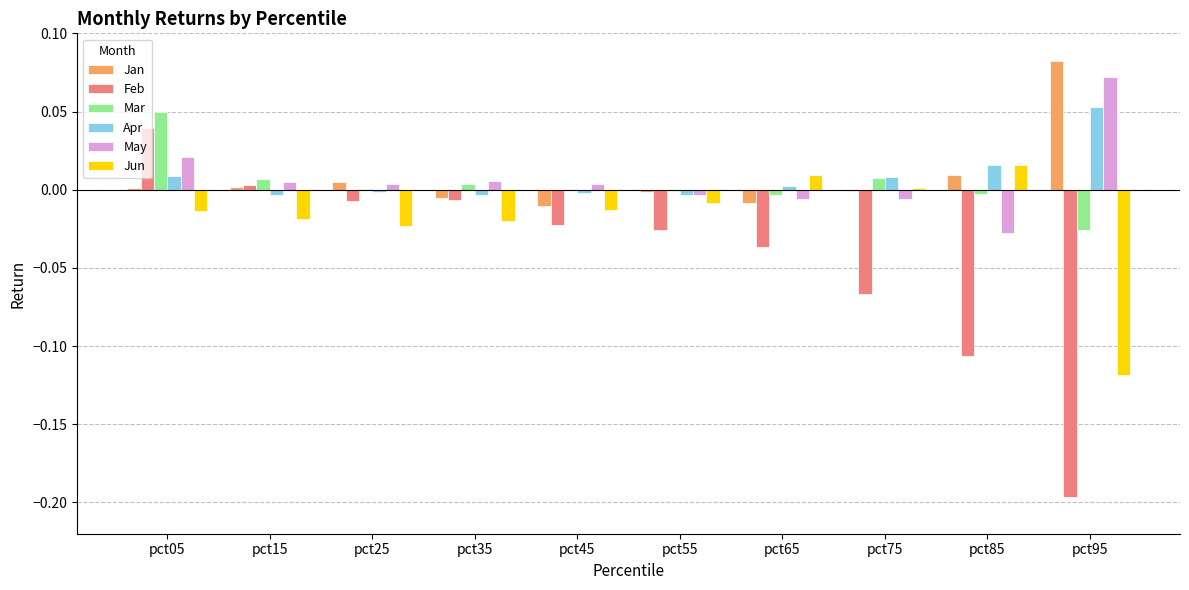

How many values in May are above zero?

6